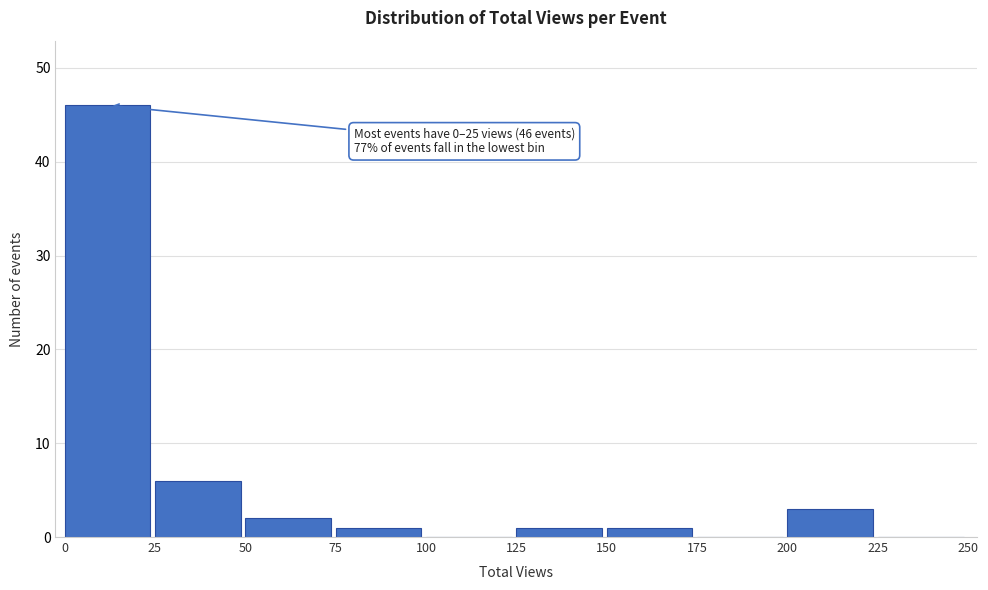

Over which range of the x-axis is the bar tallest?

0 to 25